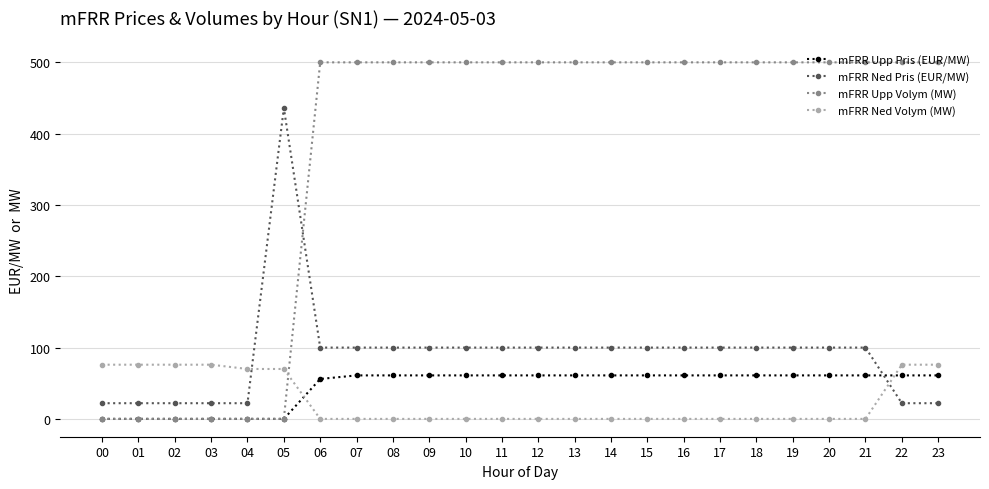

Which series has the widest spread of values?

mFRR Upp Volym (MW)